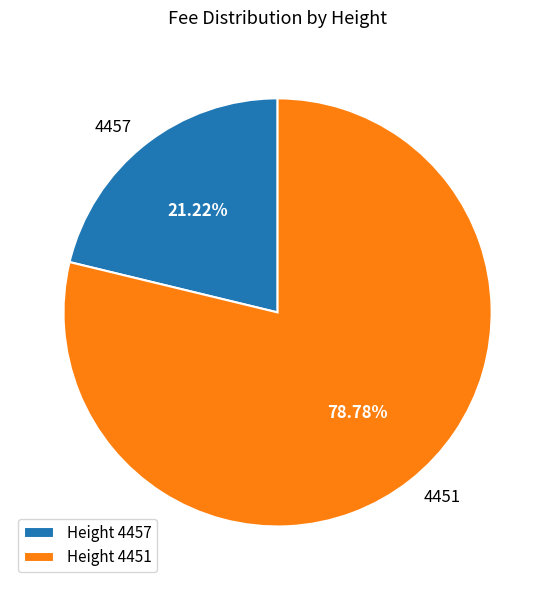

The 4451 slice represents 72% of the pie. True or false?

False